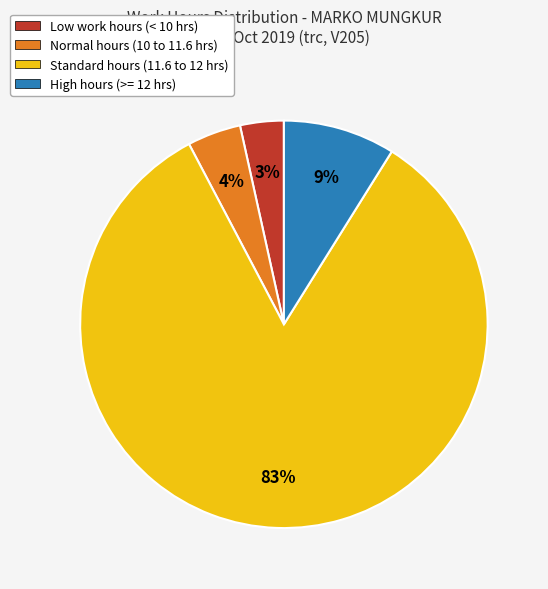

To the nearest percent, what is the average slice percentage?

25%